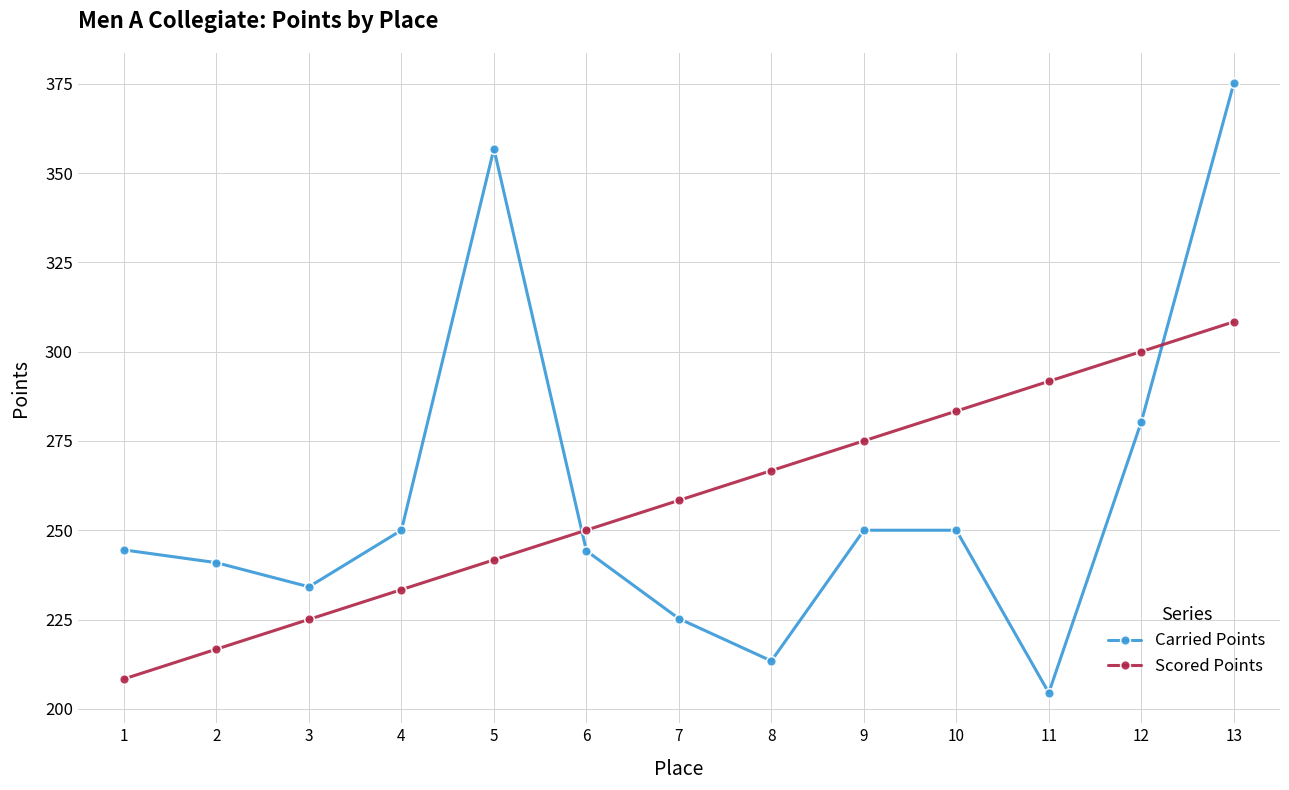

What value does the Carried Points series have at 6?

244.2